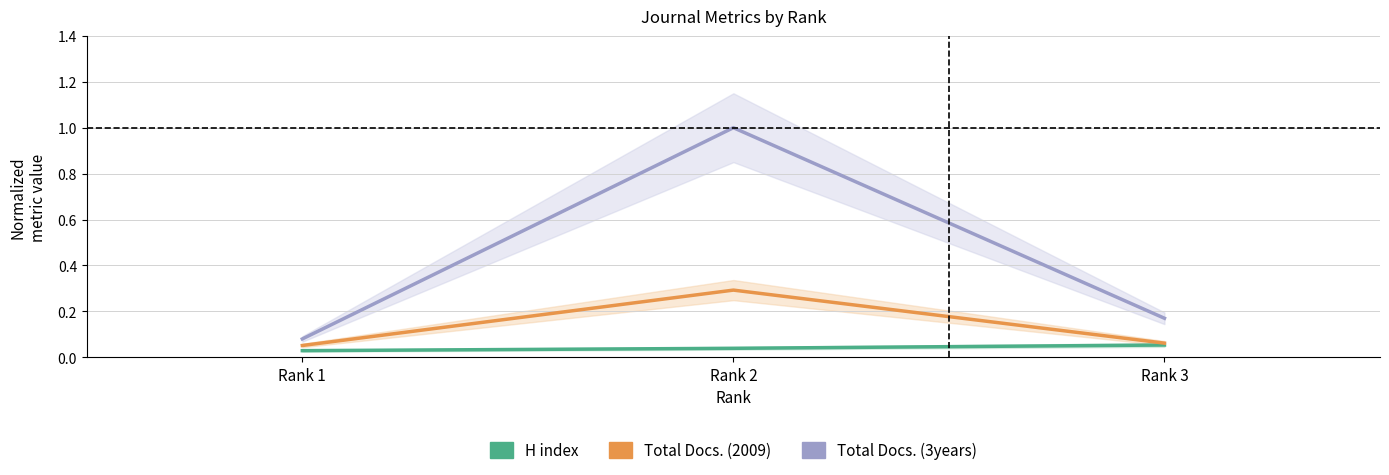

Does the chart display data point markers on the line(s)?

No